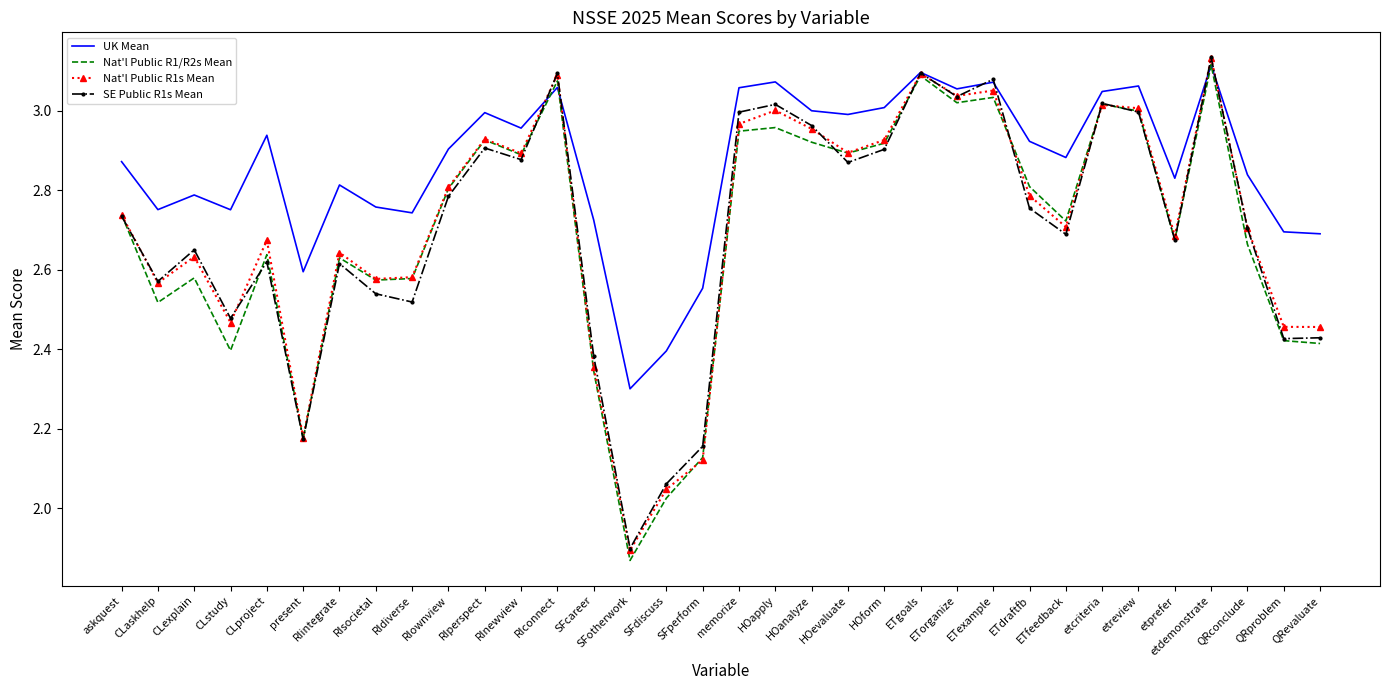

At which label does Nat'l Public R1/R2s Mean reach its peak?

etdemonstrate